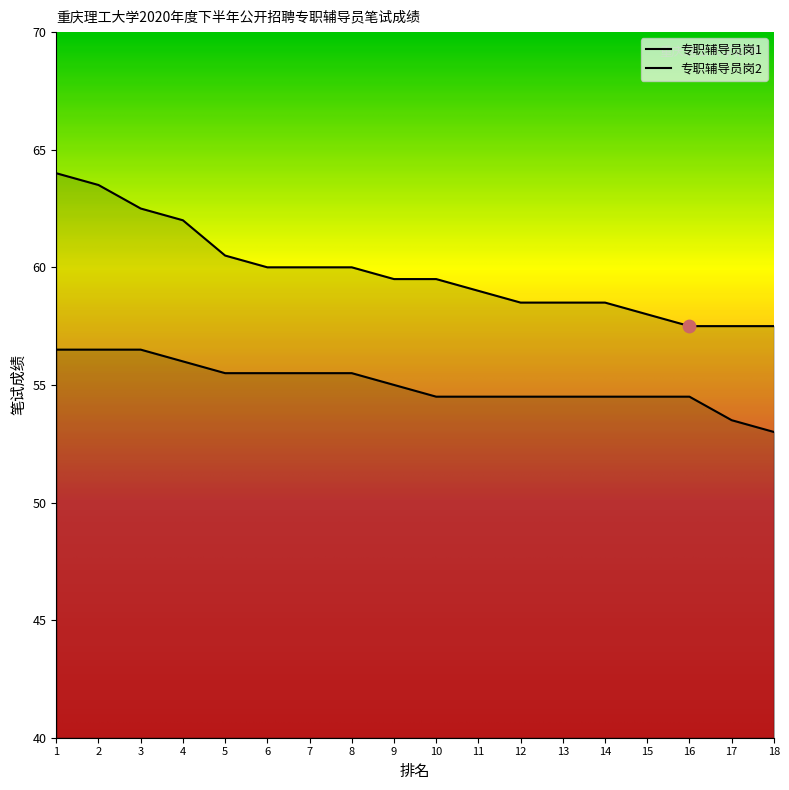

Which series has the largest Y range (max minus min)?

专职辅导员岗1